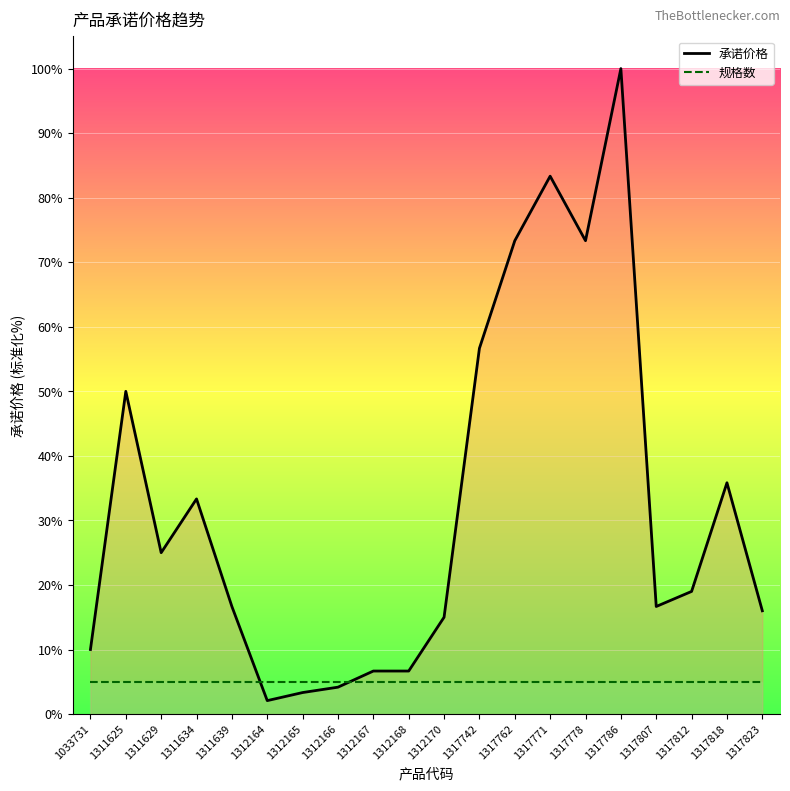

At which category does the chart reach its peak across all series?

1317786